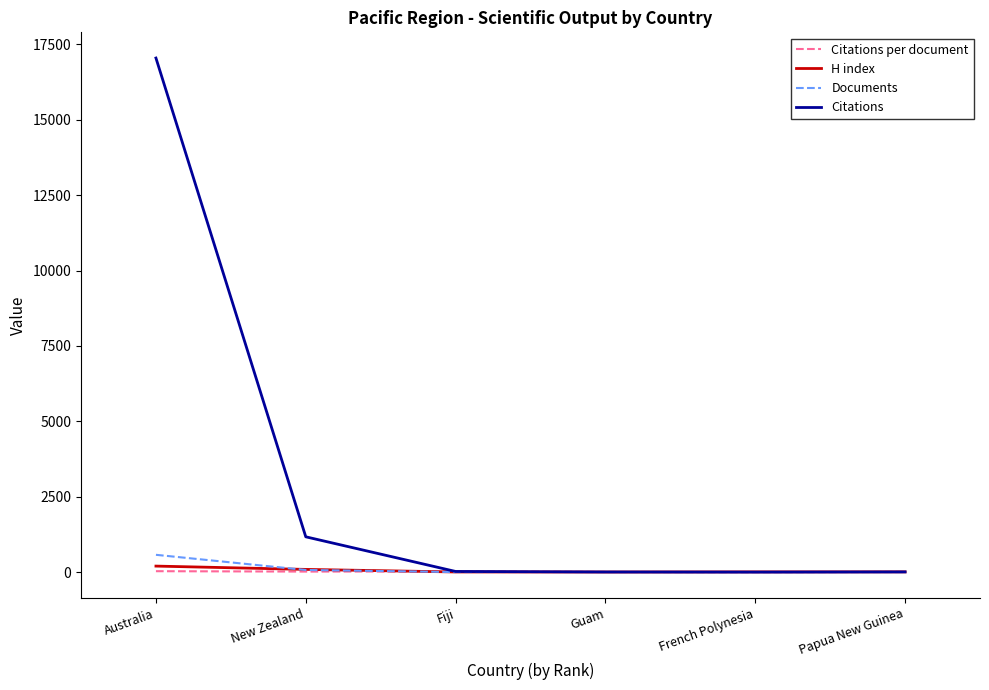

How many values in the Citations per document series exceed 16?

3